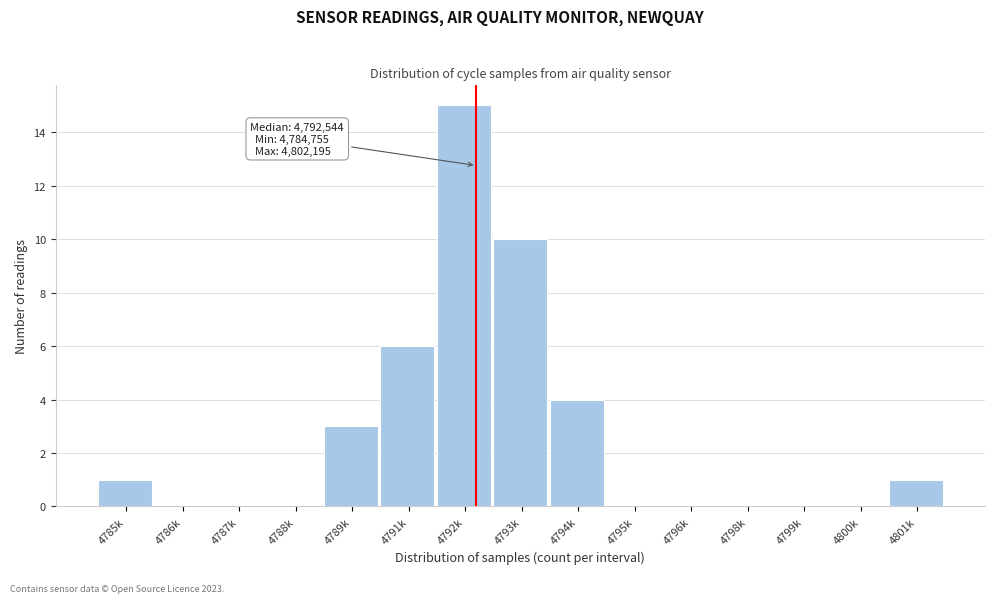

Reading left to right, transcribe all the data shown in this chart.

4785k=1	4786k=0	4787k=0	4788k=0	4789k=3	4791k=6	4792k=15	4793k=10	4794k=4	4795k=0	4796k=0	4798k=0	4799k=0	4800k=0	4801k=1